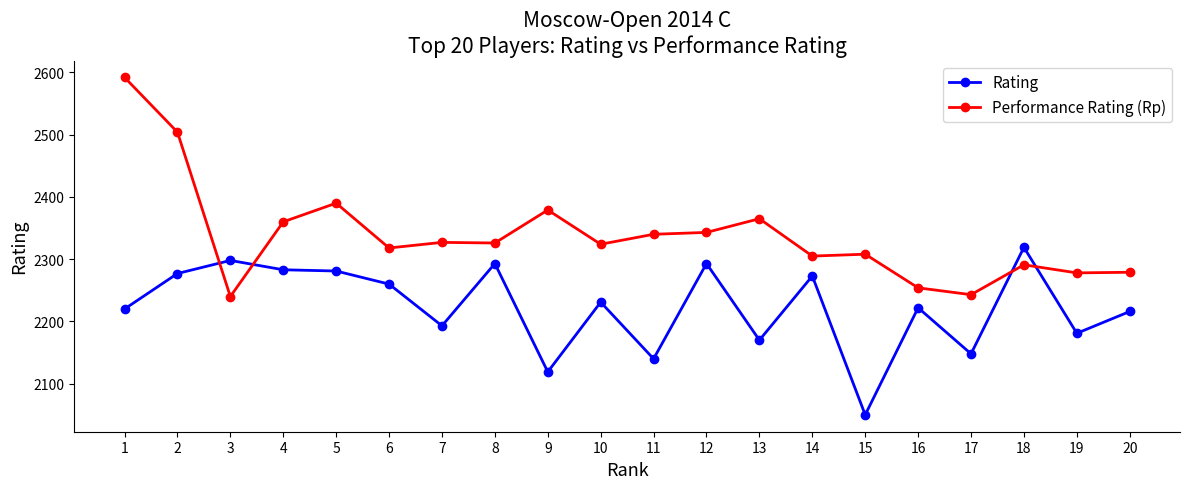

Does the chart have visible grid lines?

No